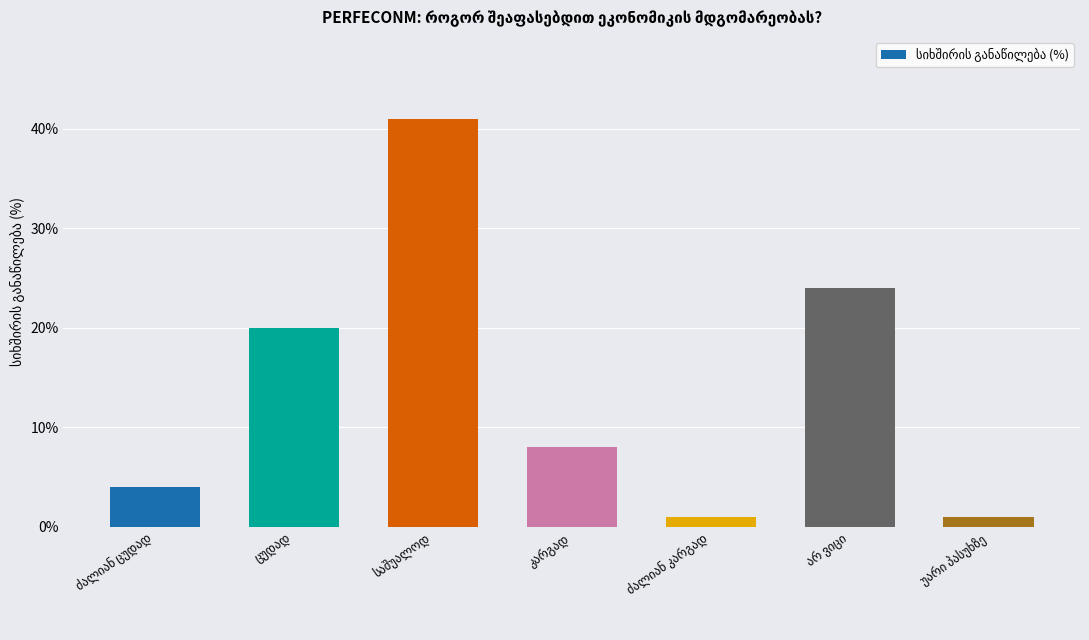

What is the difference between the second highest and minimum values?

23